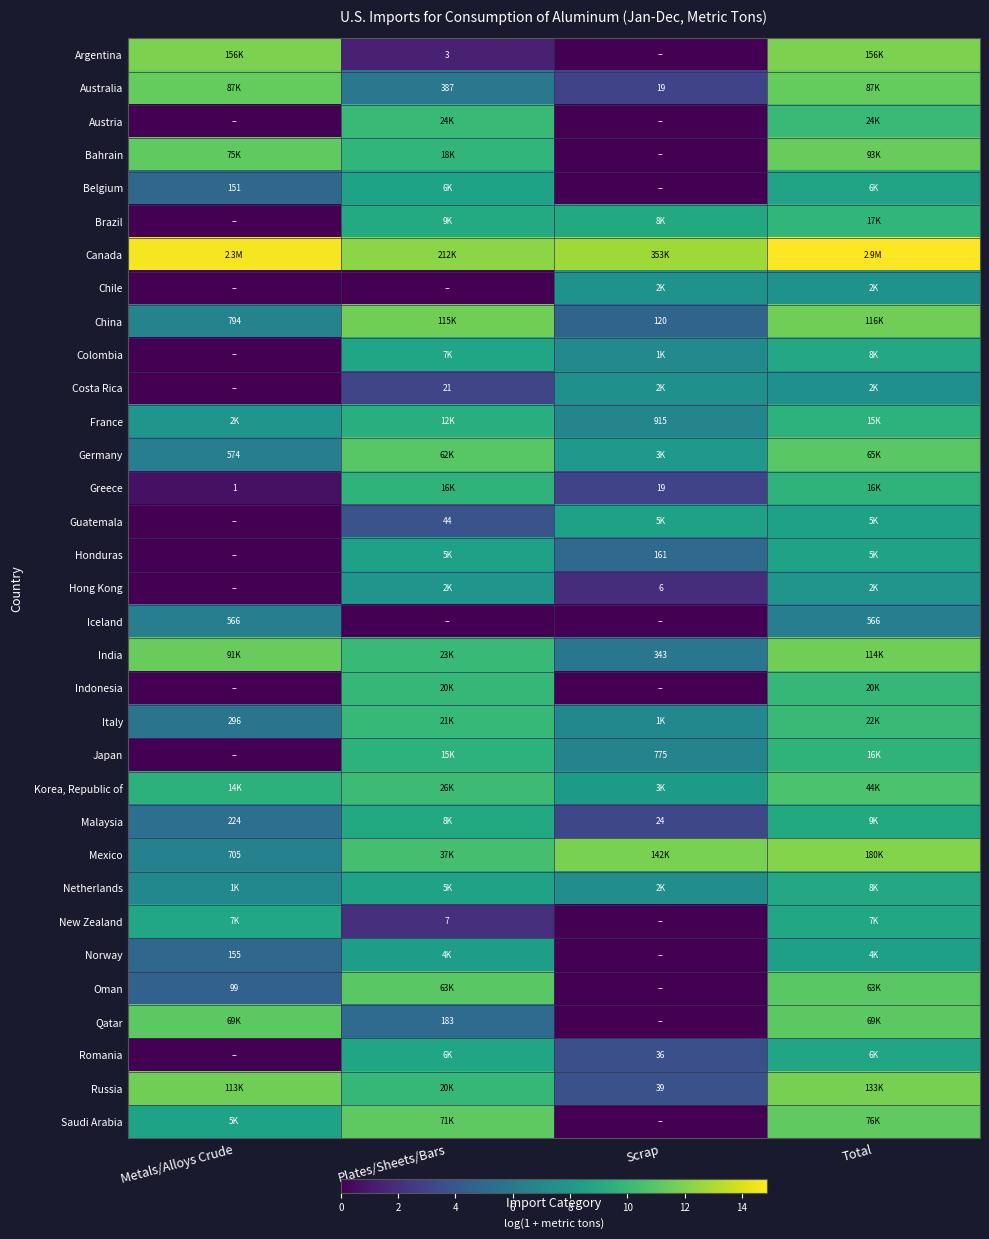

The value of Saudi Arabia at Plates/Sheets/Bars is 11.2. True or false?

True